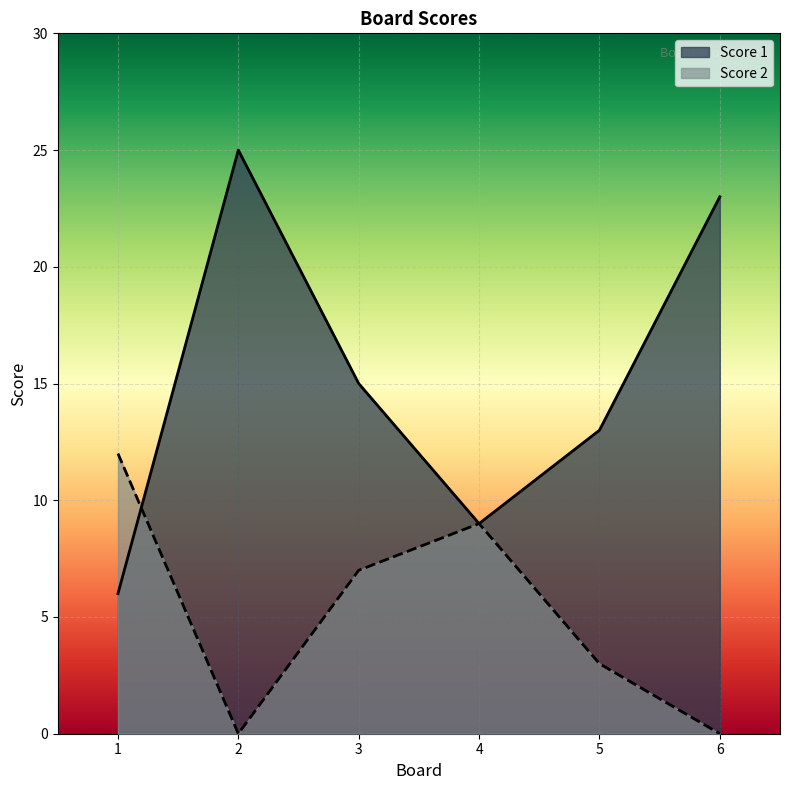

At which category does the chart reach its peak across all series?

2